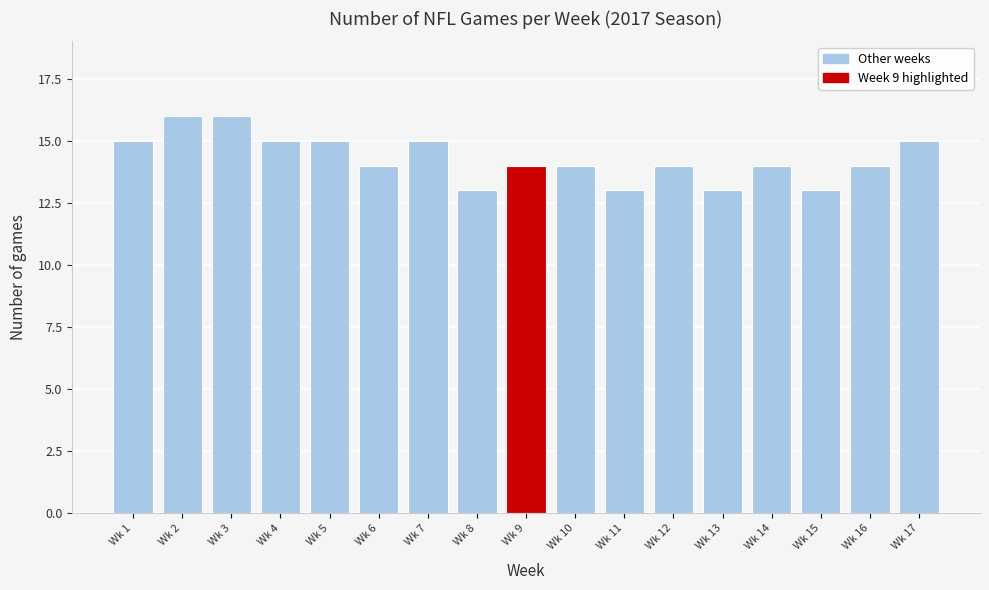

Reading left to right, what are all the values shown in this chart?

15	16	16	15	15	14	15	13	14	14	13	14	13	14	13	14	15